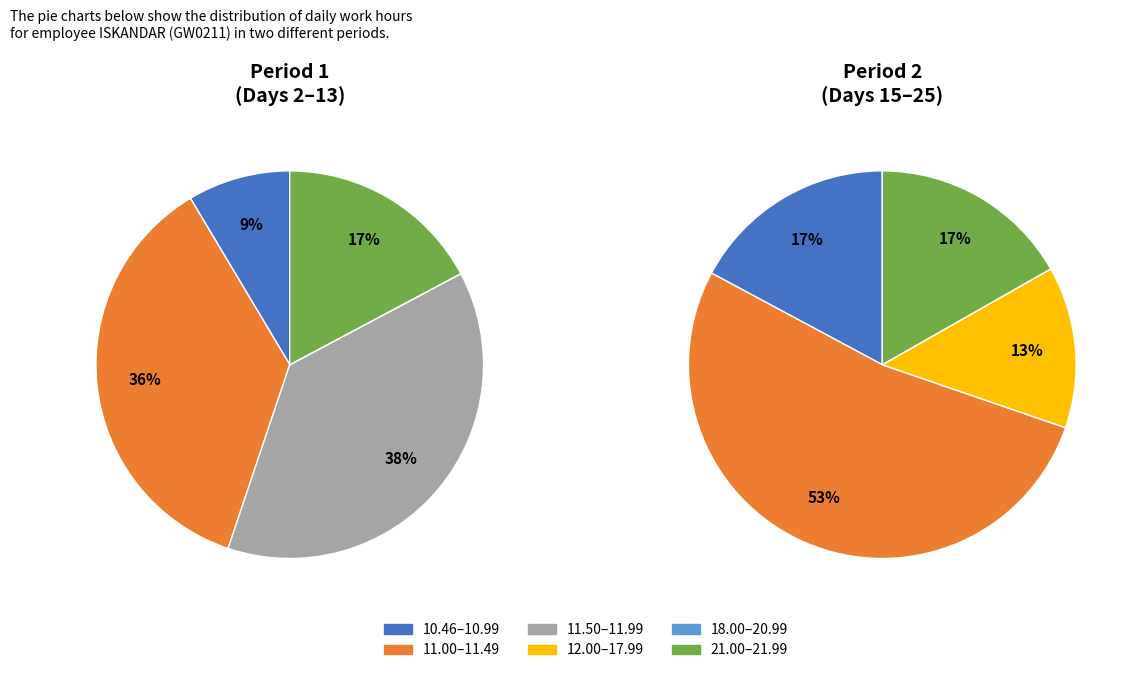

Is it true that 2 is 14% of the pie?

False